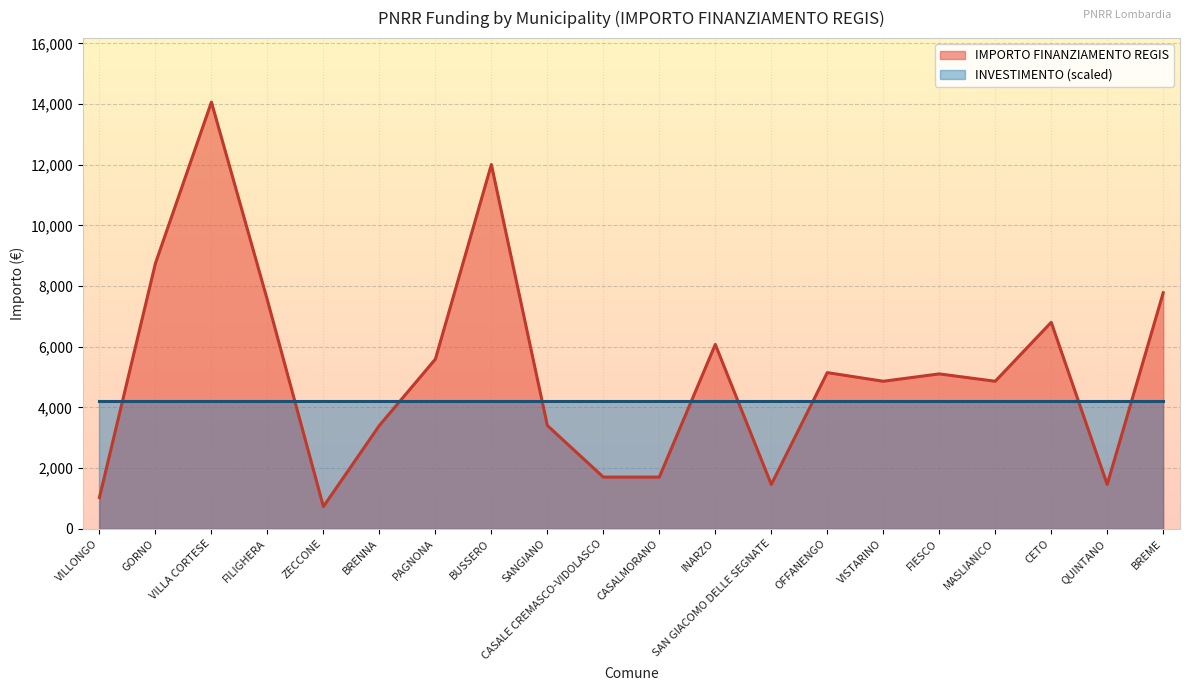

How many values are below 5103?

10